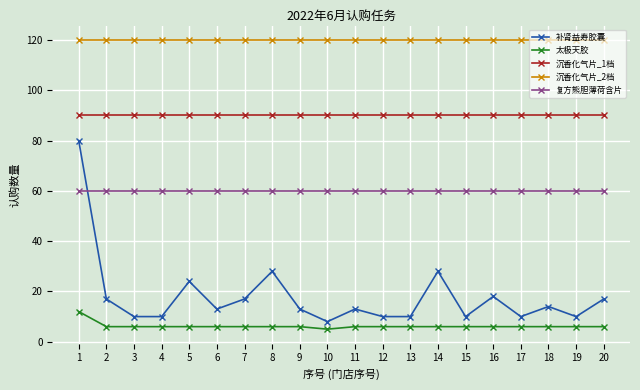

What is the greatest value displayed?

120